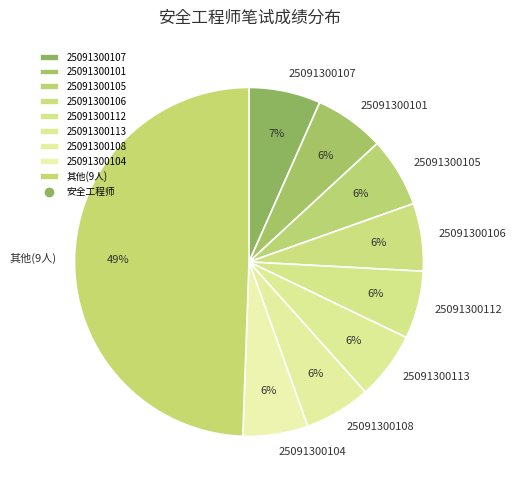

Which slice is the largest?

其他(9人)